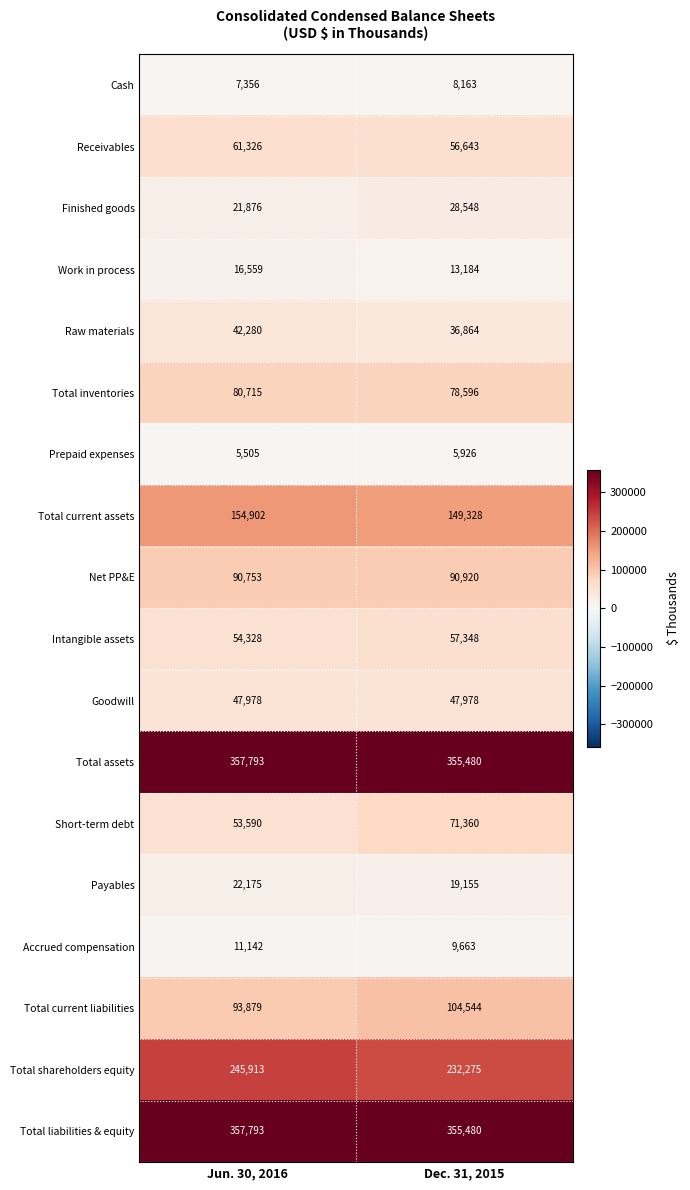

What is the sum of all Net PP&E values?

181673